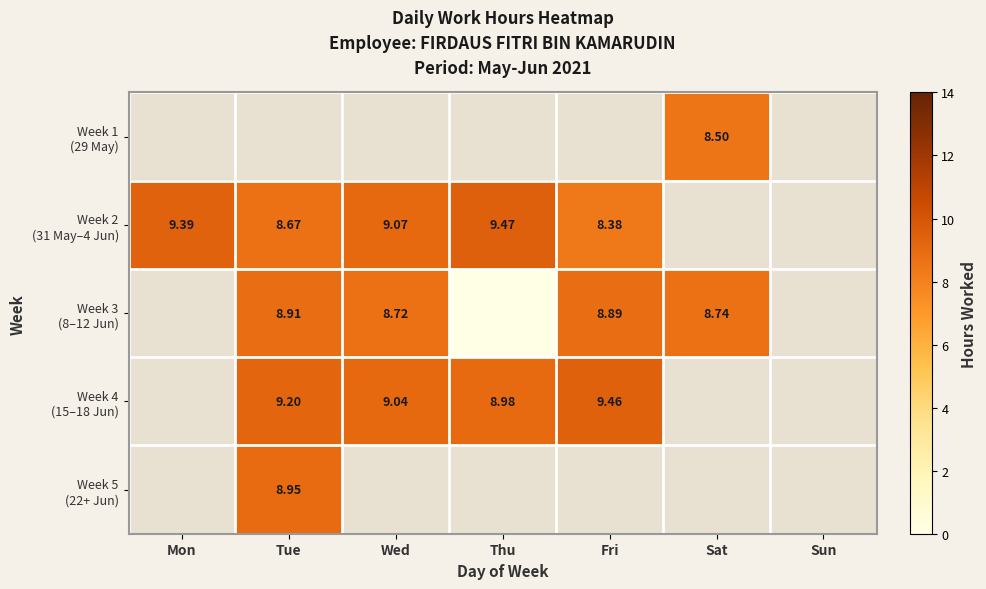

At which label does Week 4 (15–18 Jun) first exceed 9?

Tue